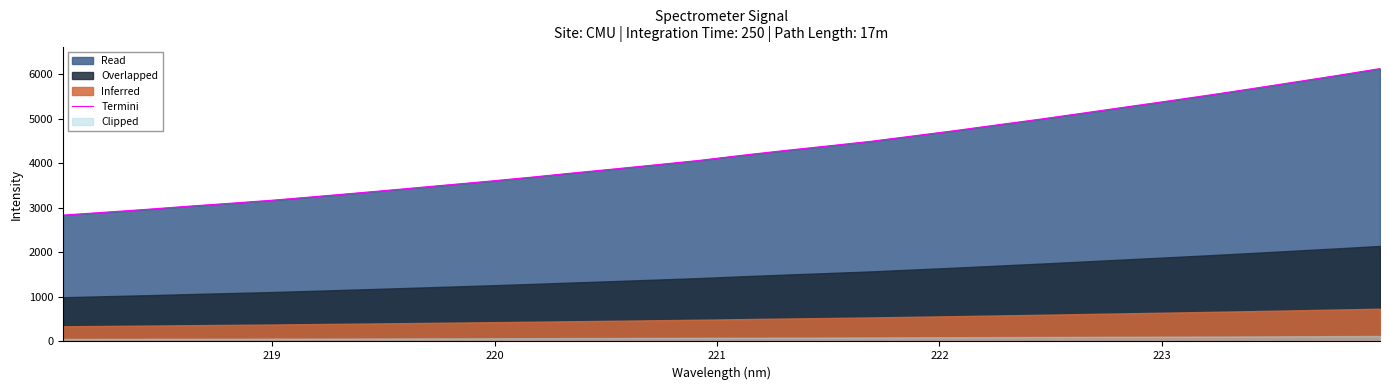

What is the sum of all values?

135923.4